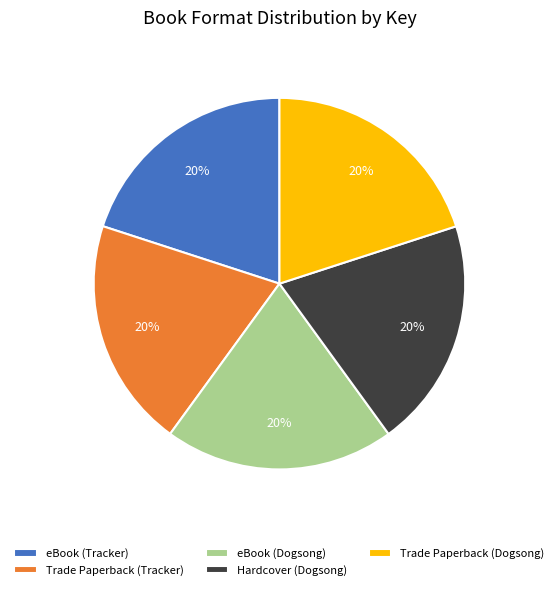

To the nearest percent, what percentage of the pie is Hardcover (Dogsong)?

20%